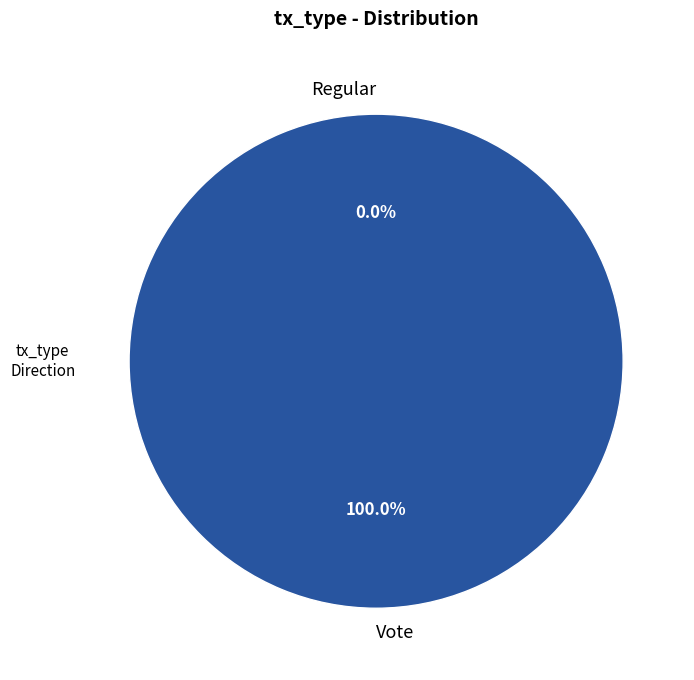

What is the largest slice in the pie chart?

Vote